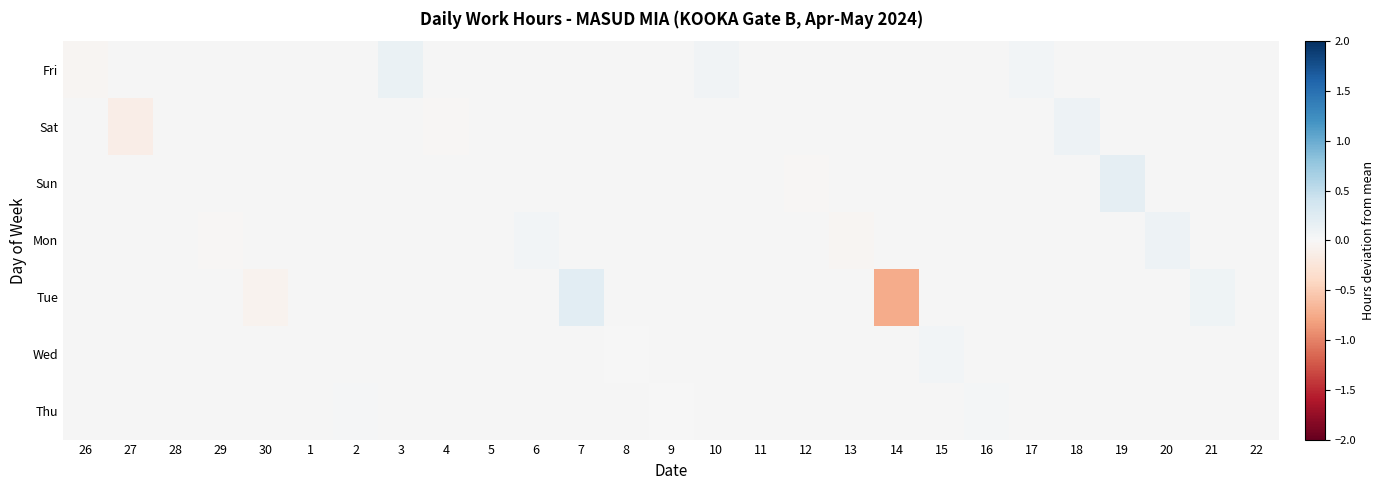

Which has a higher value, 12 or 6?

6